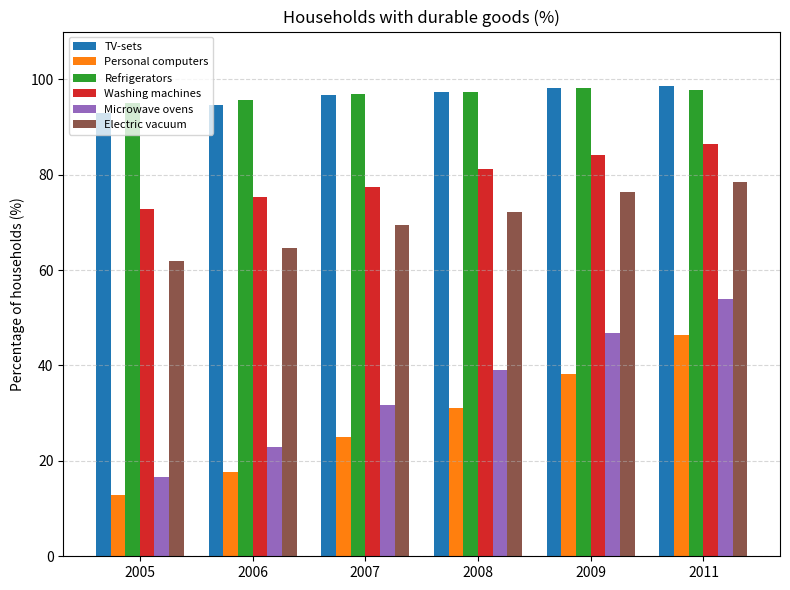

What is the value of the Microwave ovens bar at the 2nd from the left?

23.0